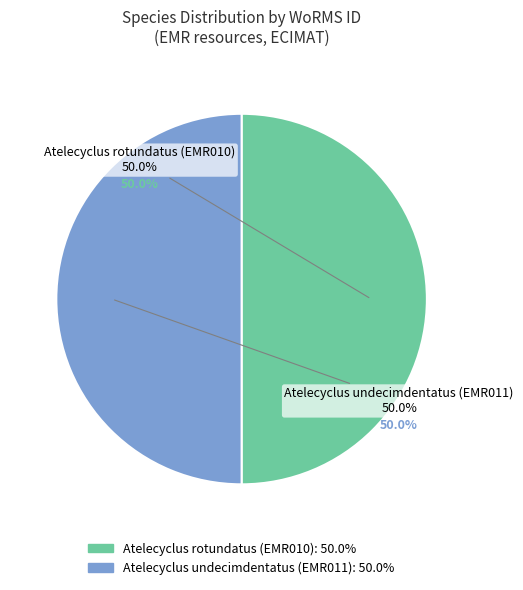

True or false: Atelecyclus rotundatus (EMR010) accounts for 50% of the total.

True